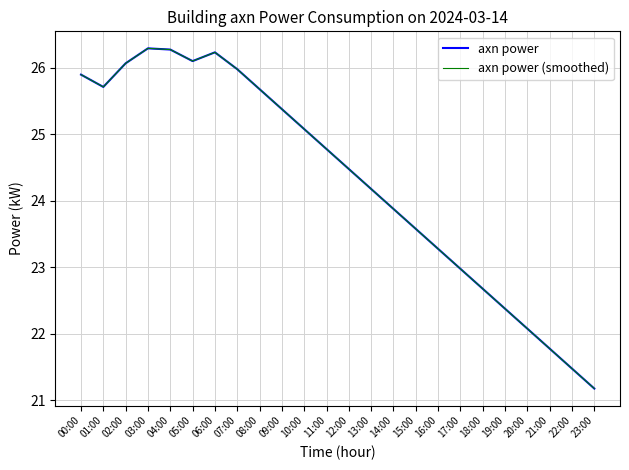

Is this an area chart (filled region under the line)?

No